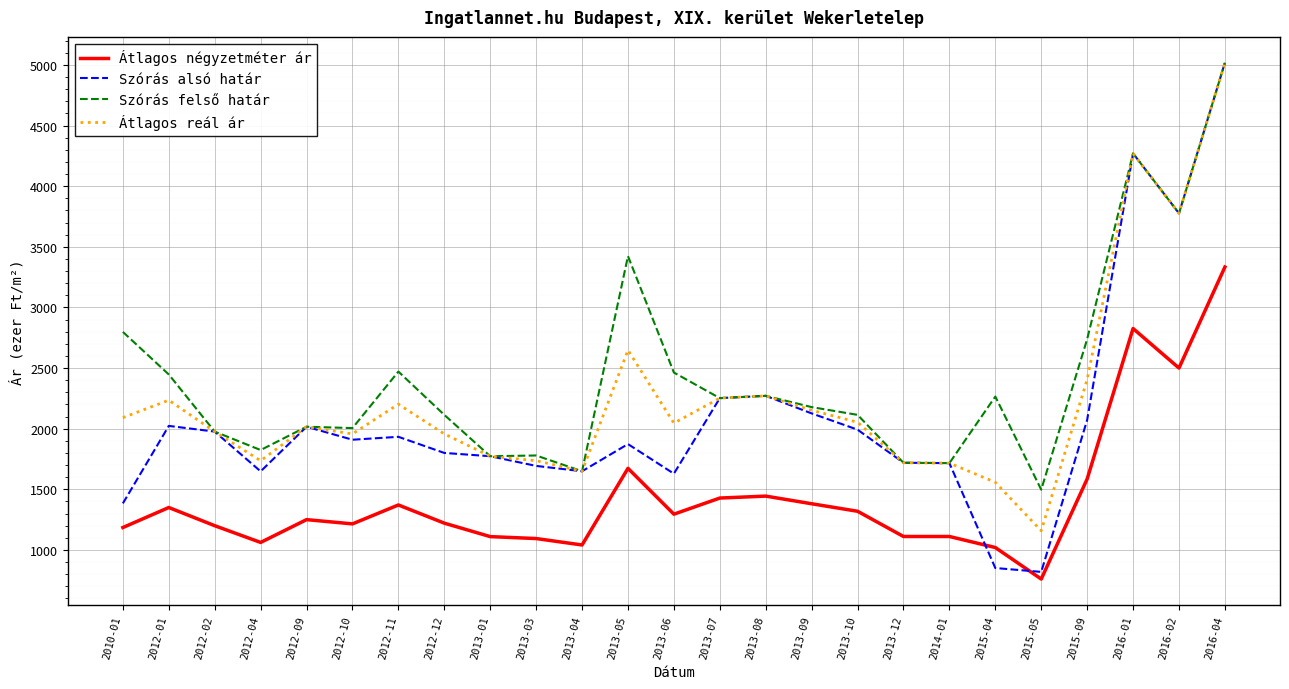

True or false: Átlagos reál ár and Átlagos négyzetméter ár intersect in this chart.

False